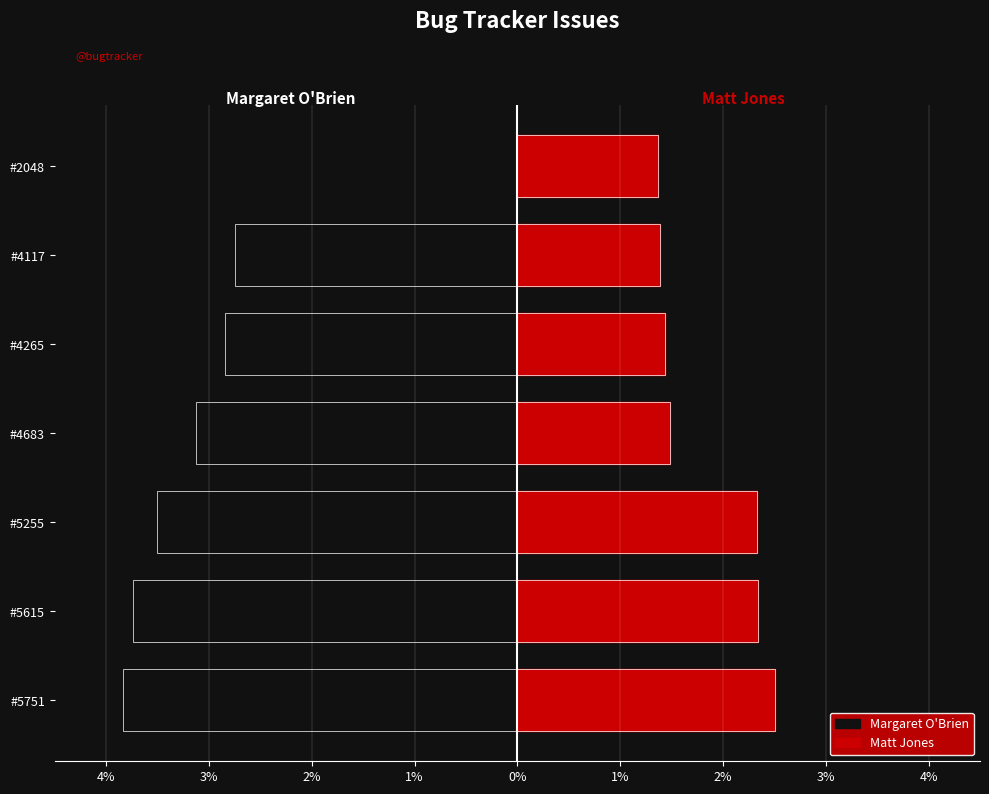

Is the value of Margaret O'Brien at #4265 greater than the value of Matt Jones at #4265?

No